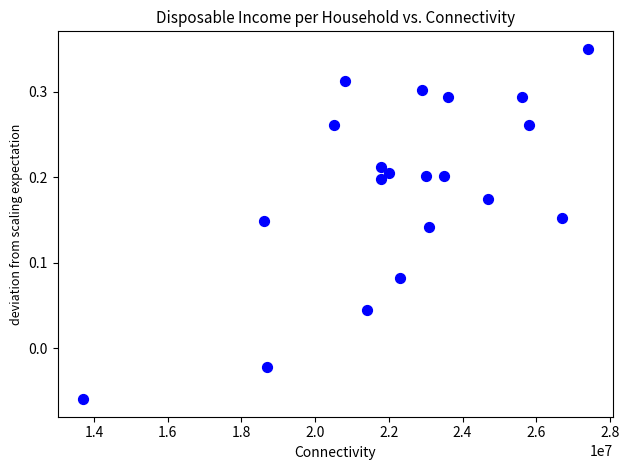

What is the range of X values (max minus min)?

13700000.0